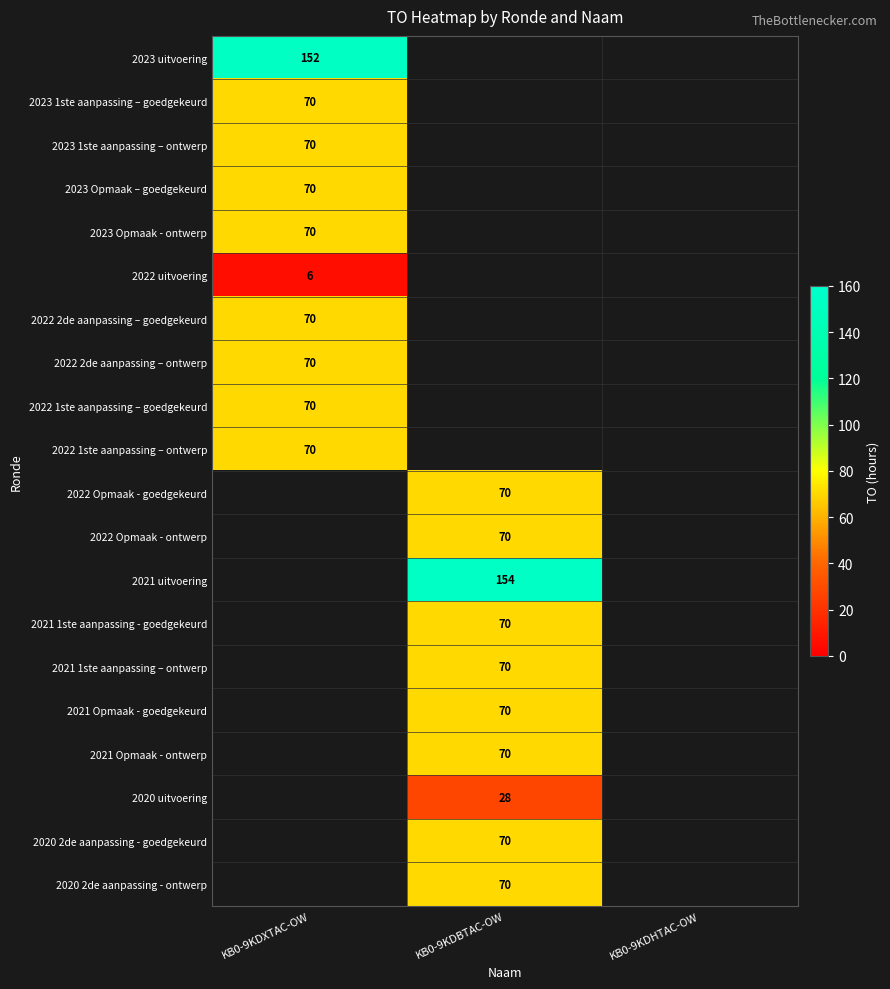

The value of 2023 1ste aanpassing – ontwerp at KB0-9KDXTAC-OW is 70. True or false?

True